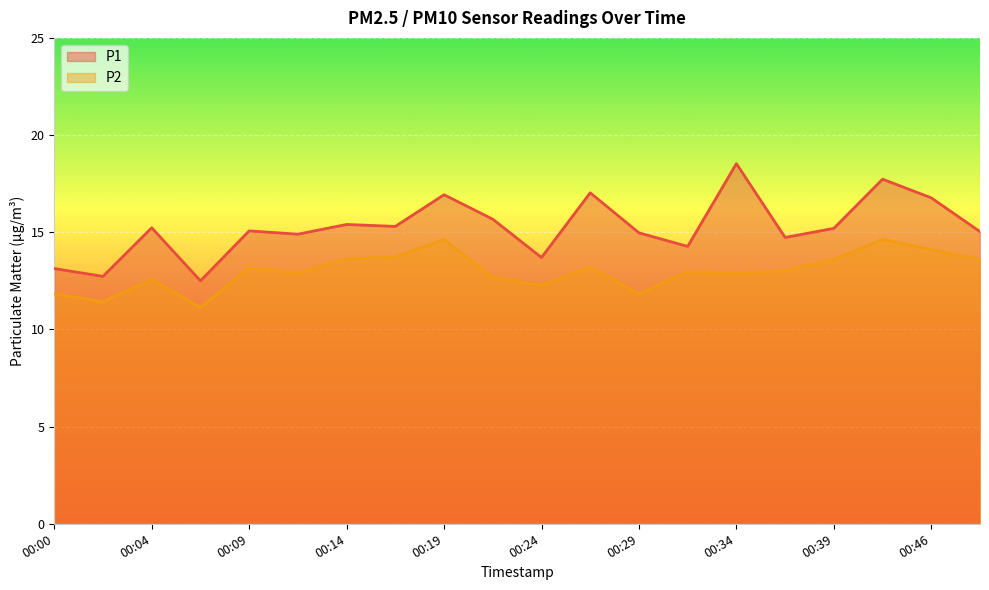

Which category has the lowest value in the P2 series?

00:07